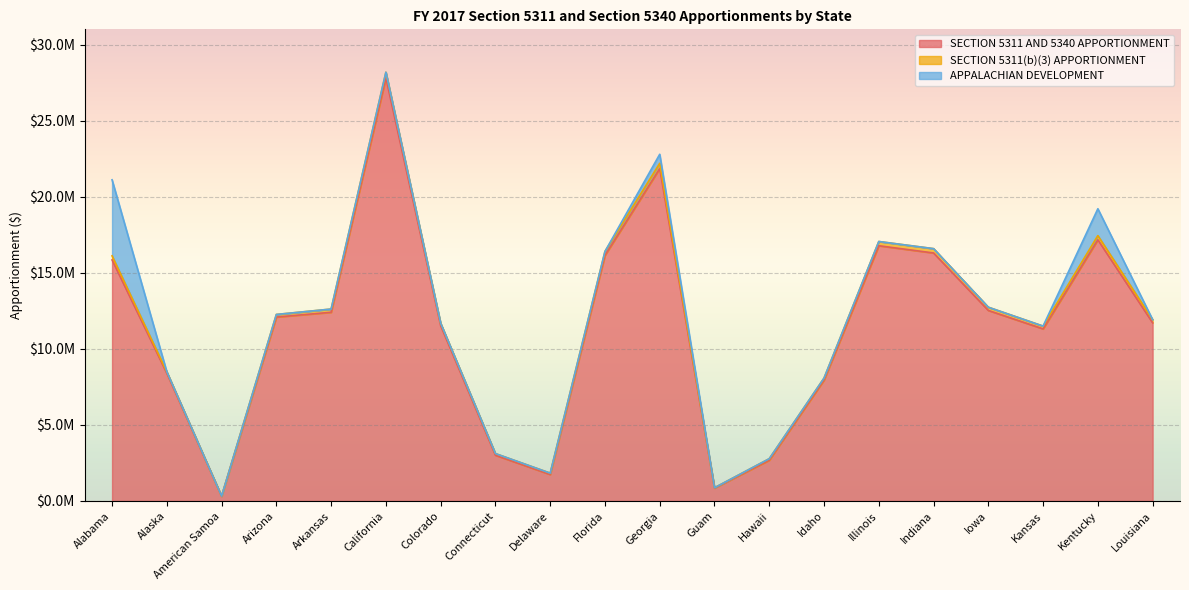

Where is APPALACHIAN DEVELOPMENT nearest to the value 2500000?

Kentucky